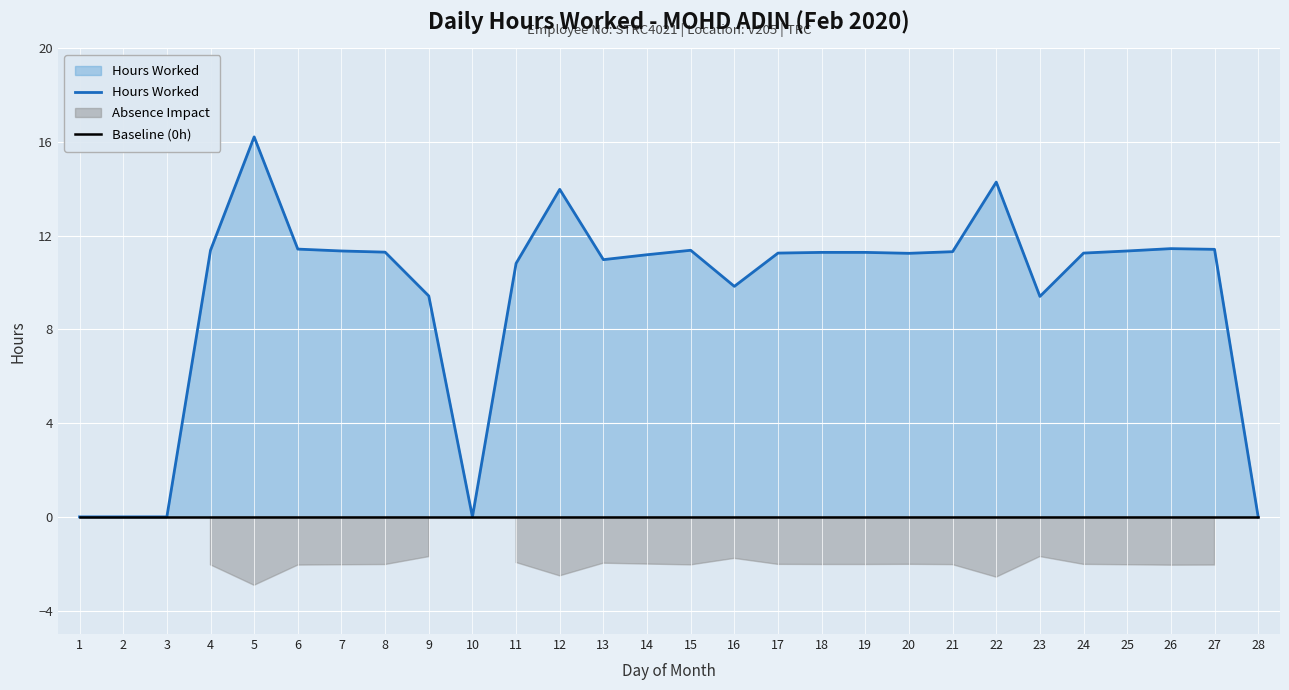

How many lines are shown in the chart?

2